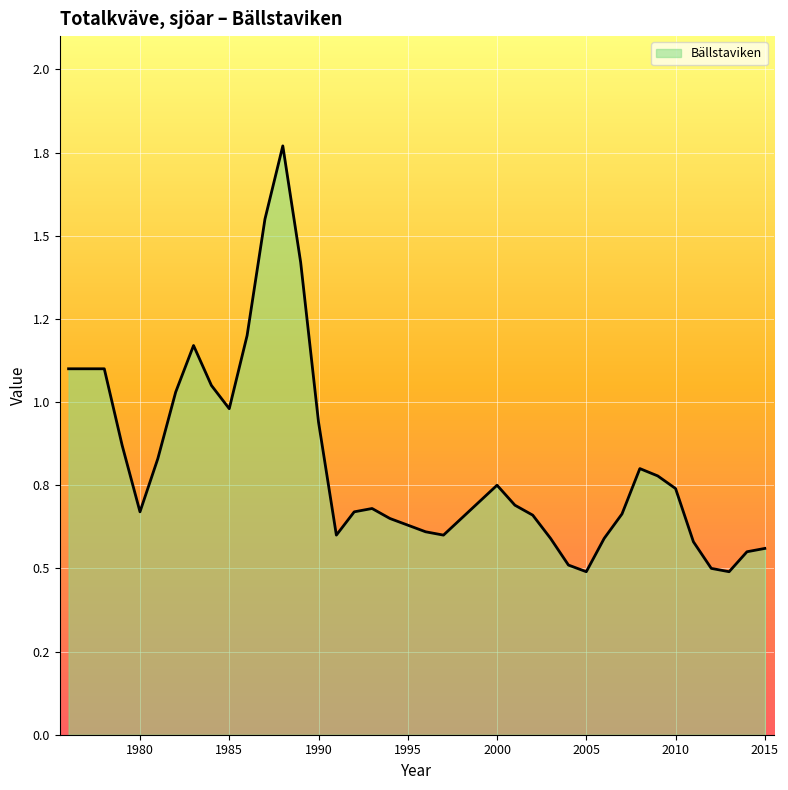

Reading left to right, list all the values displayed in this chart.

1.1	1.1	1.1	0.9	0.7	0.8	1.0	1.2	1.1	1.0	1.2	1.6	1.8	1.4	0.9	0.6	0.7	0.7	0.7	0.6	0.6	0.6	0.7	0.7	0.8	0.7	0.7	0.6	0.5	0.5	0.6	0.7	0.8	0.8	0.7	0.6	0.5	0.5	0.6	0.6